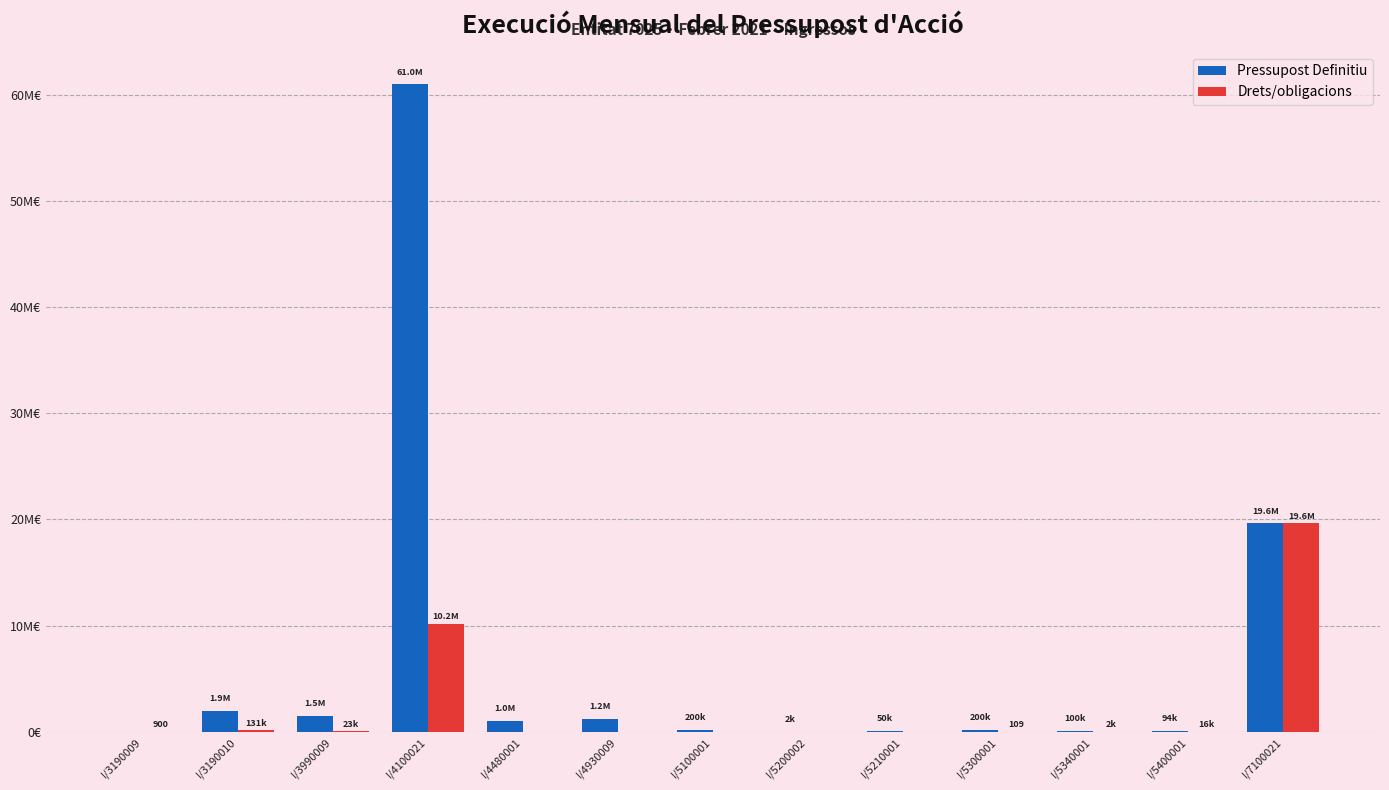

What are all the series names shown in the legend?

Pressupost Definitiu, Drets/obligacions